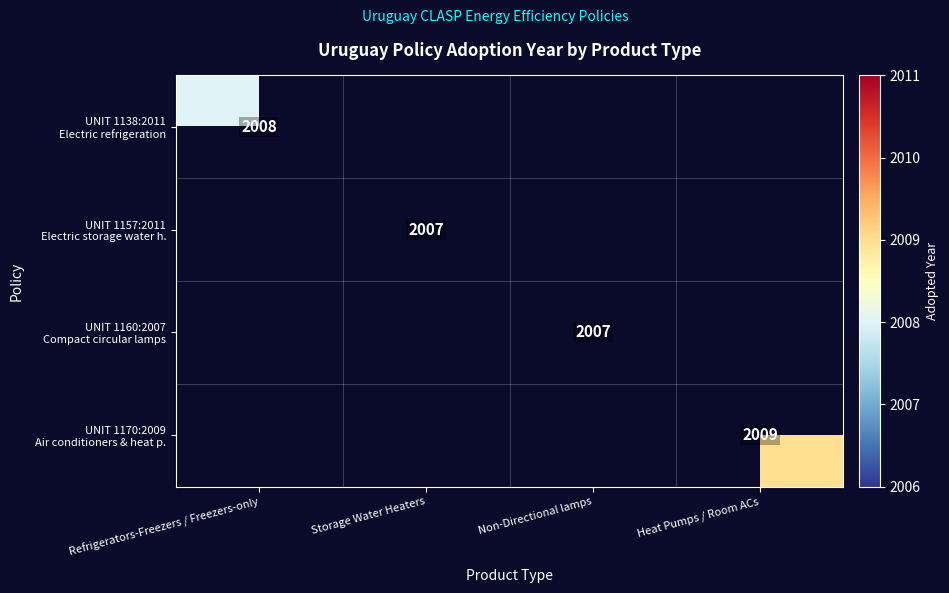

At how many categories does at least one series exceed 2007?

2